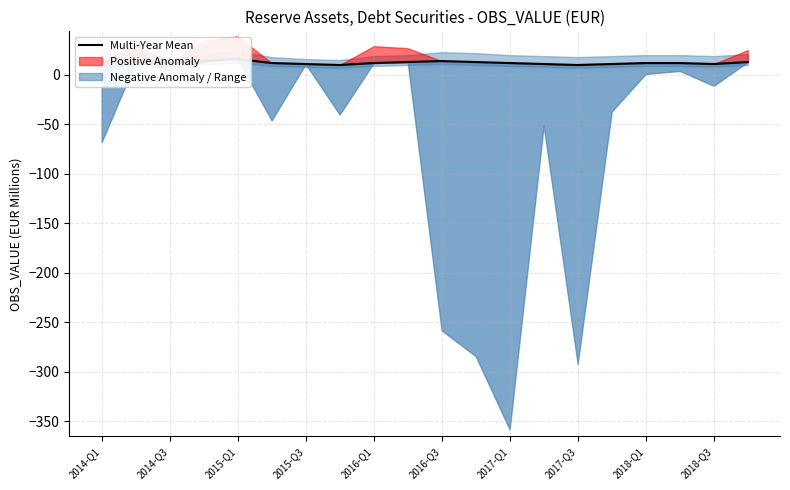

Is it true that the value at 2018-Q3 is 11?

True